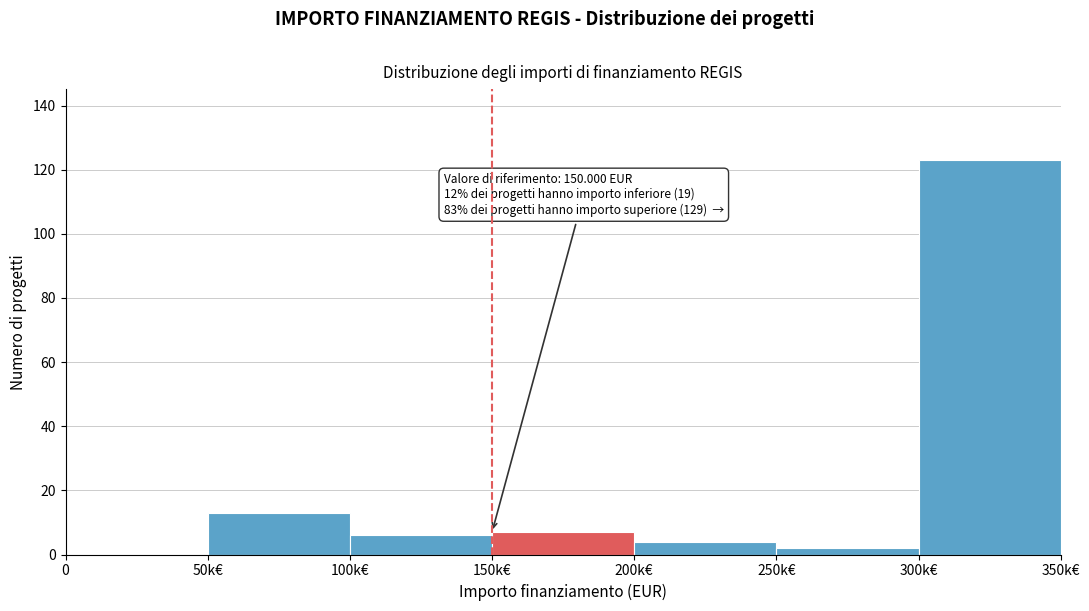

Reading left to right, what are all the values shown in this chart?

0=0	50k€=13	100k€=6	150k€=7	200k€=4	250k€=2	300k€=123